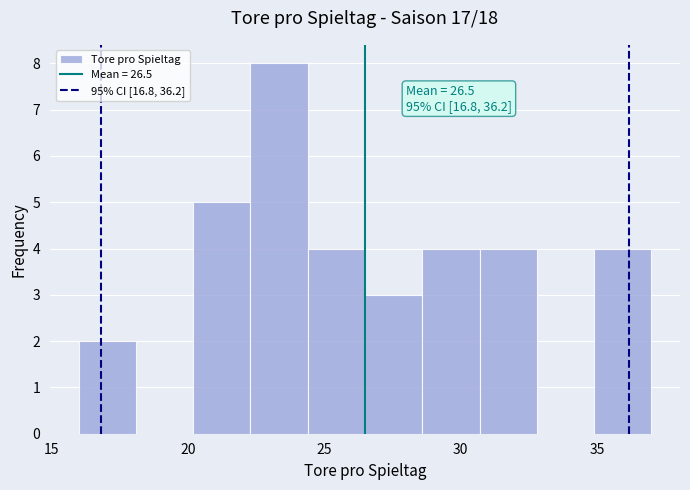

Which range on the x-axis has the tallest bar?

22.3 to 24.4